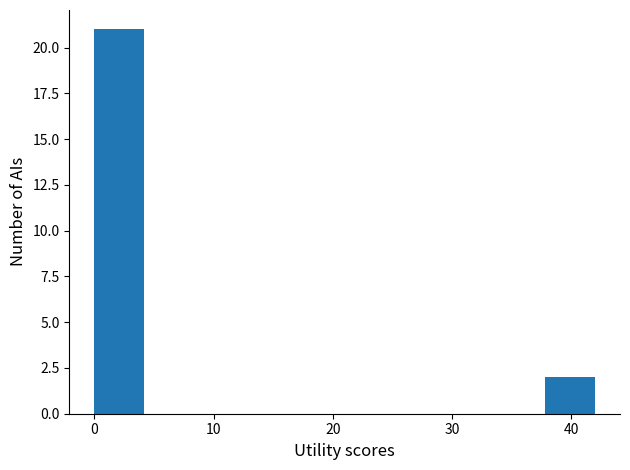

Over which range of the x-axis is the bar tallest?

0.0 to 4.2